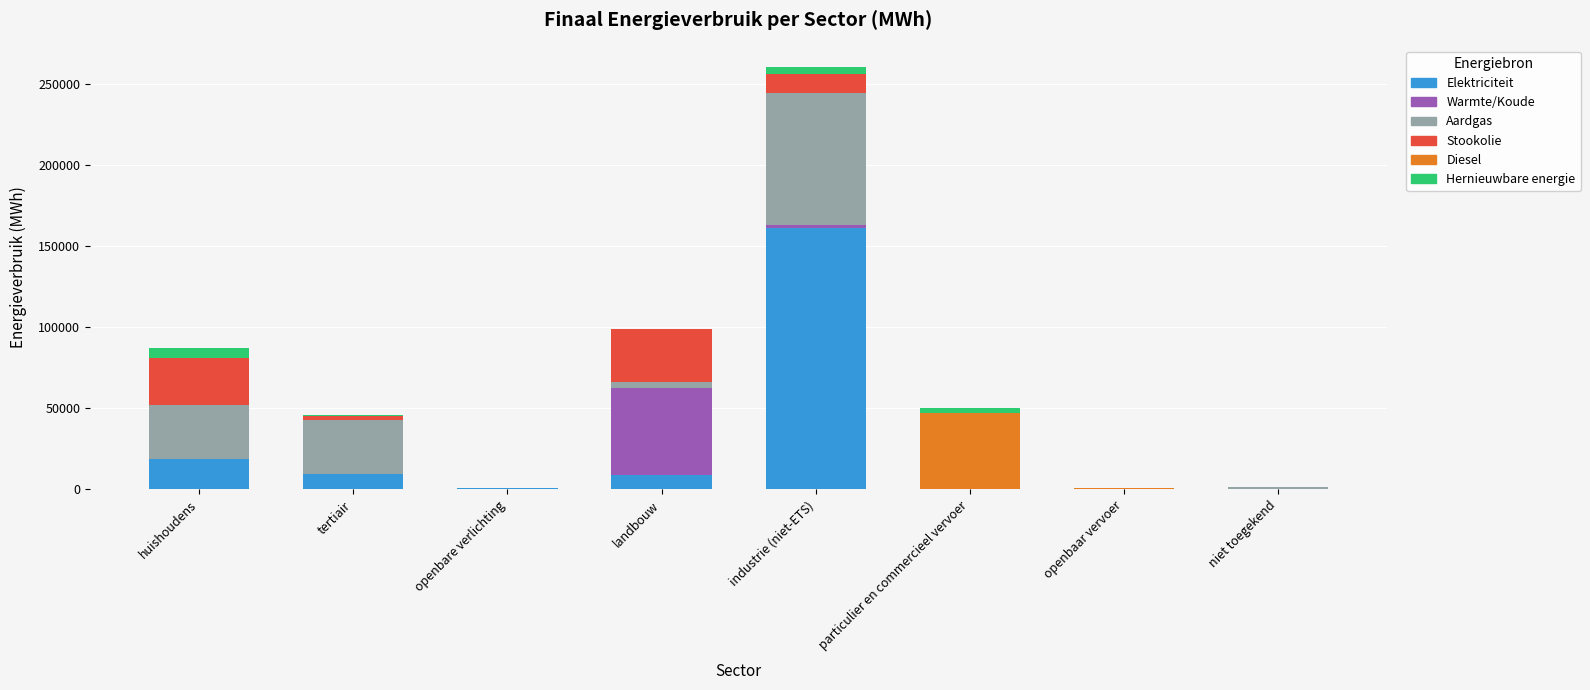

How many values in the Elektriciteit series exceed 9187?

4